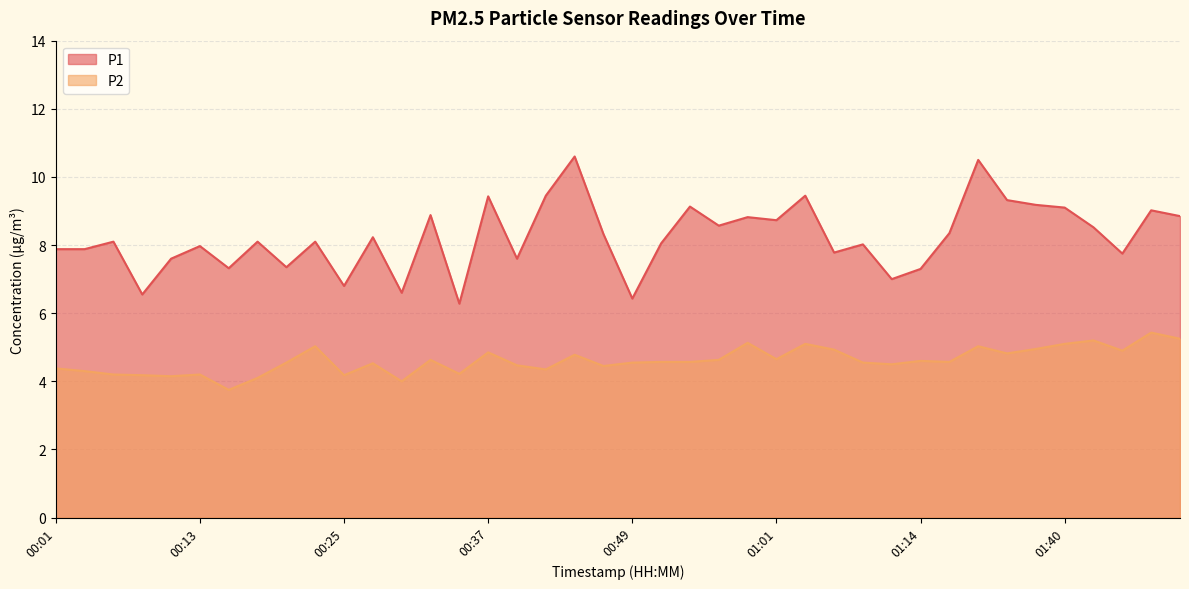

What are all the series names shown in the legend?

P1, P2